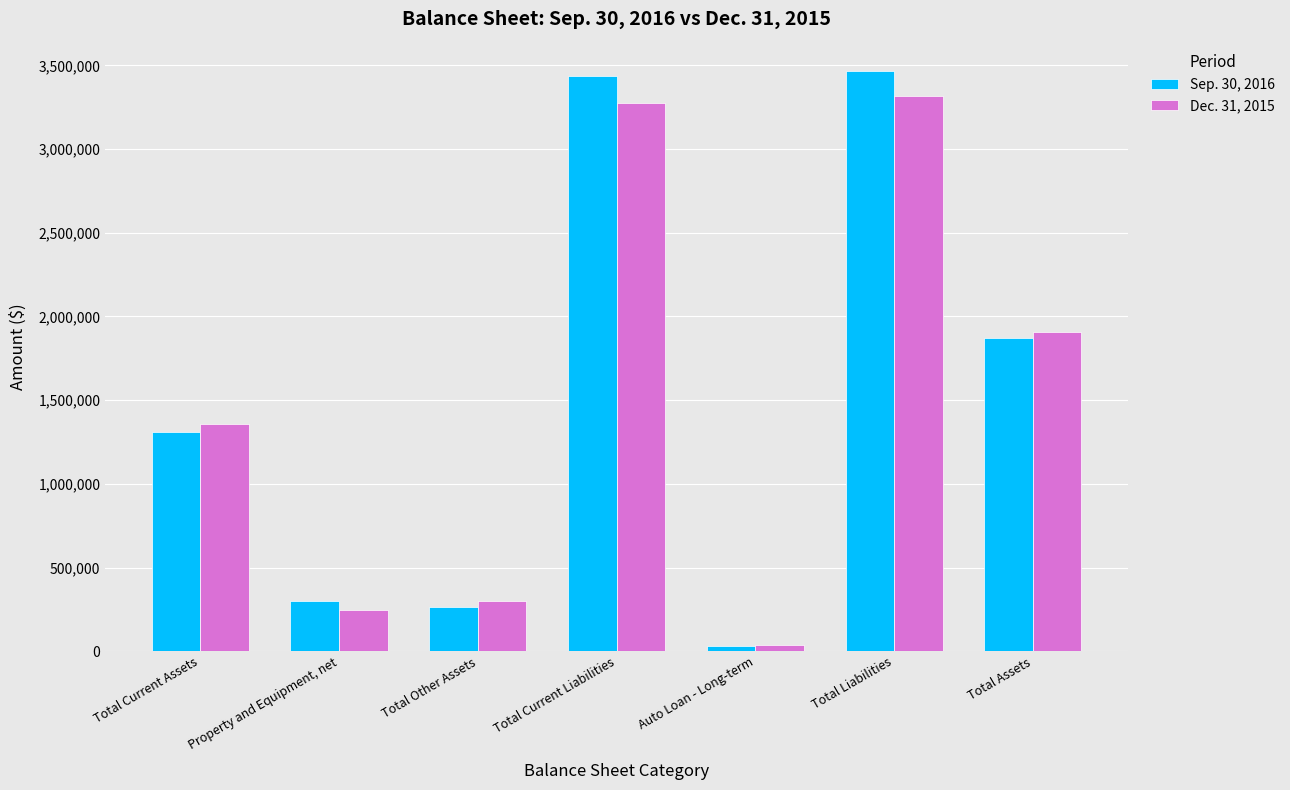

At which category is the sum across all series the highest?

Total Liabilities